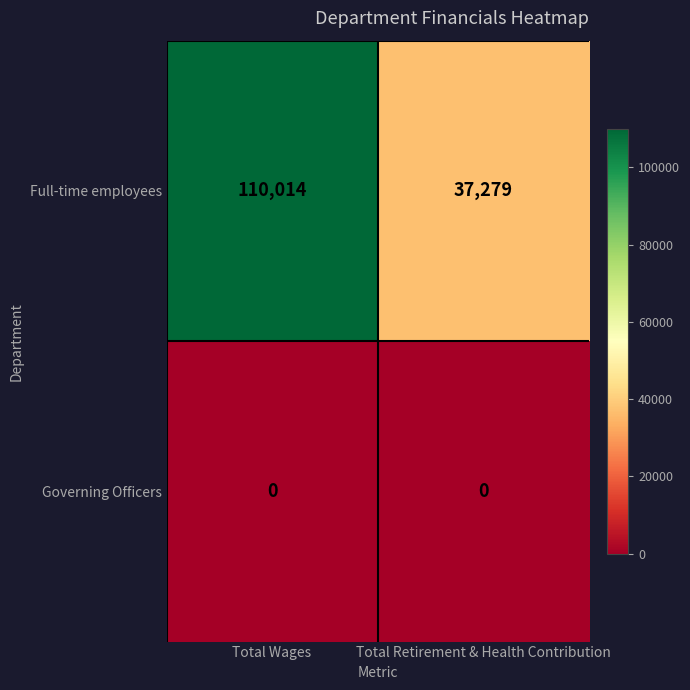

What is the difference between the highest and lowest values at Total Wages?

110014